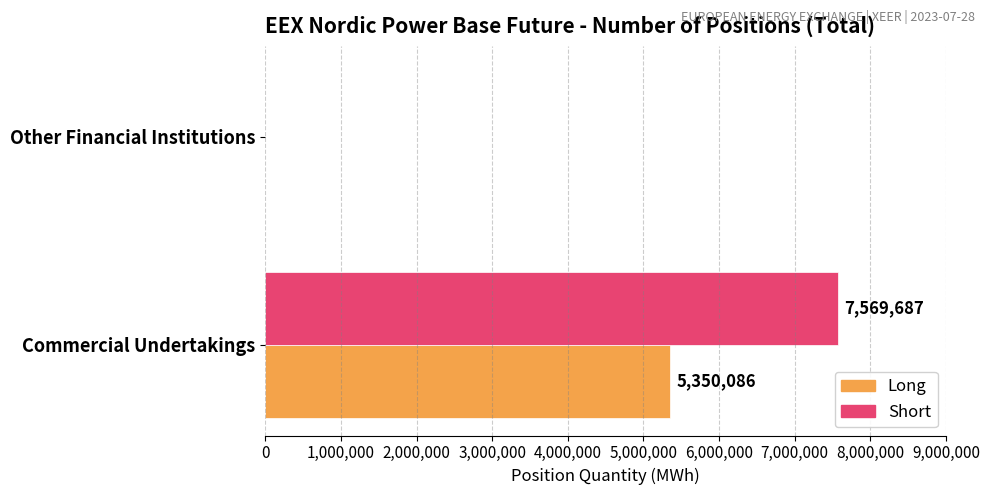

What is the sum of all Long values?

5350086